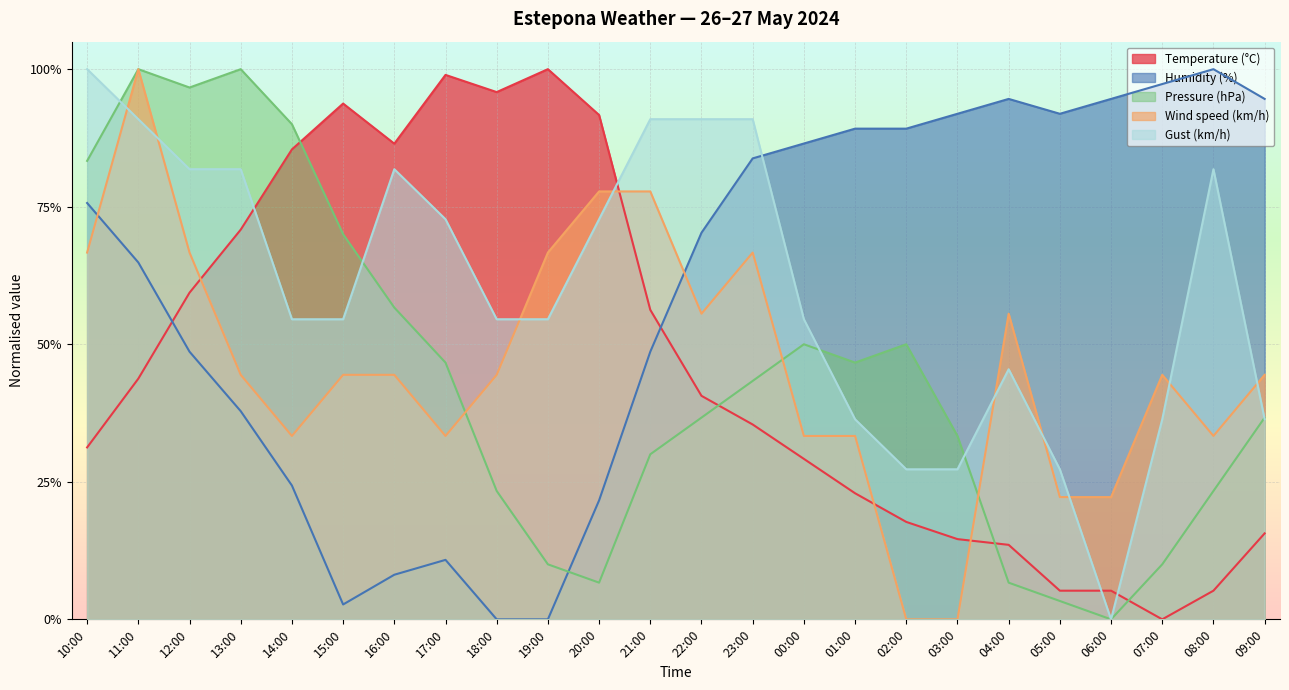

Rank the categories by Wind speed (km/h) value from lowest to highest.

02:00, 03:00, 05:00, 06:00, 14:00, 17:00, 00:00, 01:00, 08:00, 13:00, 15:00, 16:00, 18:00, 07:00, 09:00, 22:00, 04:00, 10:00, 12:00, 19:00, 23:00, 20:00, 21:00, 11:00